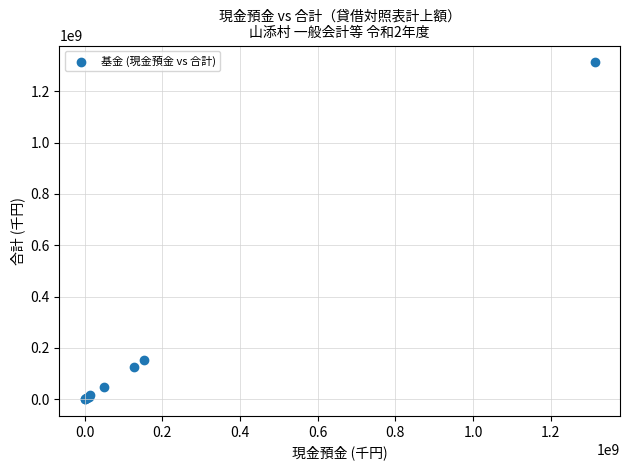

What Y value in the scatter plot is closest to 656765216?

152505439